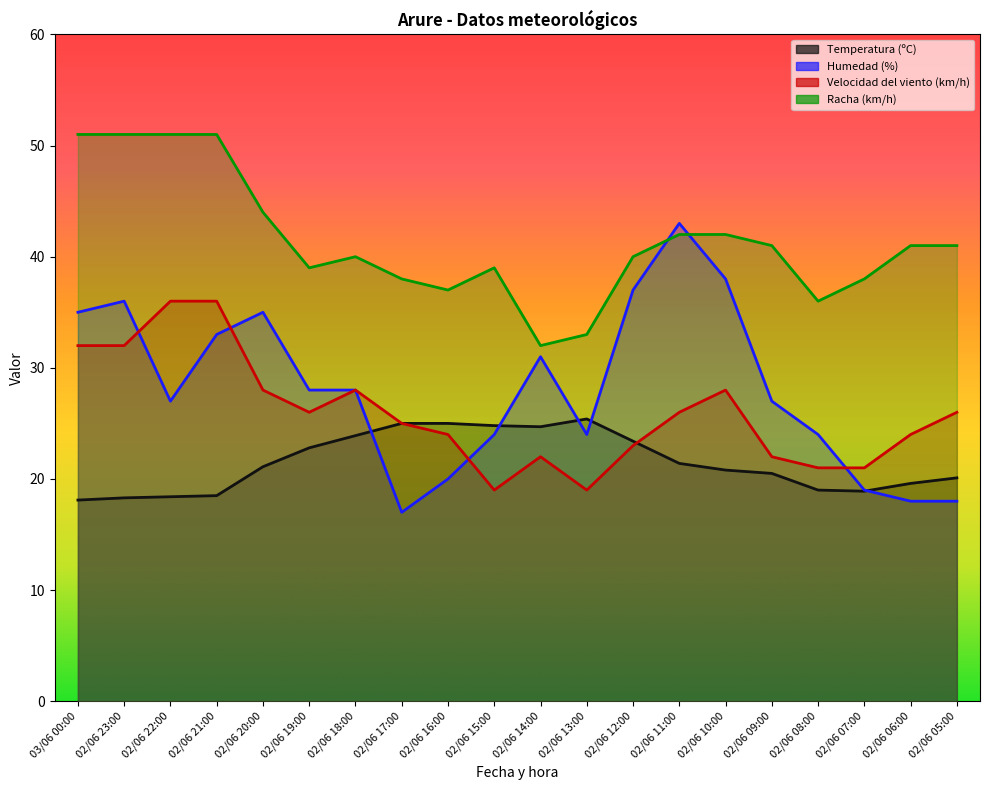

At which category does Humedad (%) reach its first local valley?

02/06 22:00